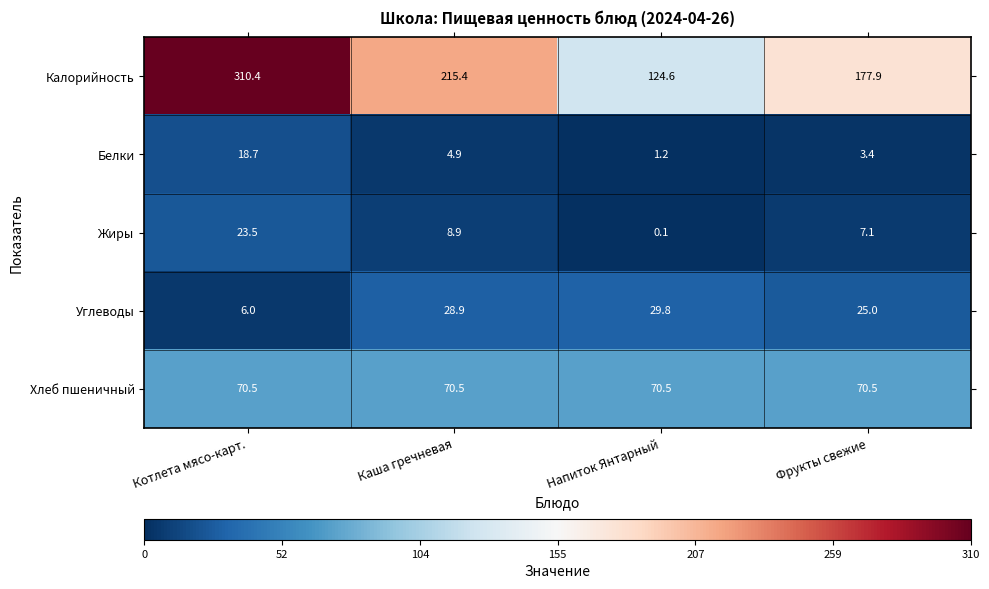

Reading right to left, what are all the values shown in this chart?

Калорийность: Фрукты свежие=177.9	Напиток Янтарный=124.6	Каша гречневая=215.4	Котлета мясо-карт.=310.4
Белки: Фрукты свежие=3.4	Напиток Янтарный=1.2	Каша гречневая=4.9	Котлета мясо-карт.=18.7
Жиры: Фрукты свежие=7.1	Напиток Янтарный=0.1	Каша гречневая=8.9	Котлета мясо-карт.=23.5
Углеводы: Фрукты свежие=25.0	Напиток Янтарный=29.8	Каша гречневая=28.9	Котлета мясо-карт.=6.0
Хлеб пшеничный: Фрукты свежие=70.5	Напиток Янтарный=70.5	Каша гречневая=70.5	Котлета мясо-карт.=70.5